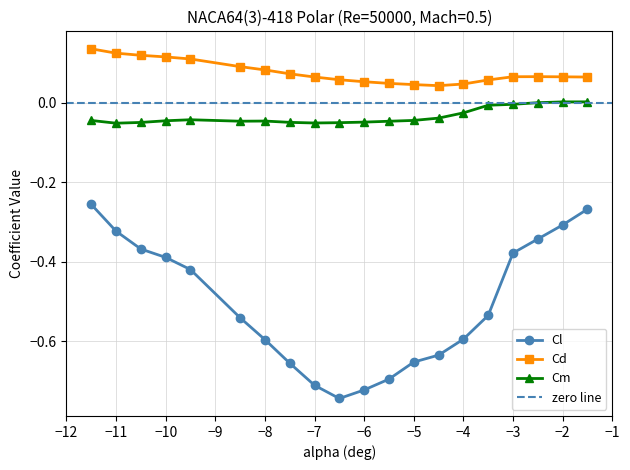

What is the difference between the maximum and minimum values in the Cl series?

0.5